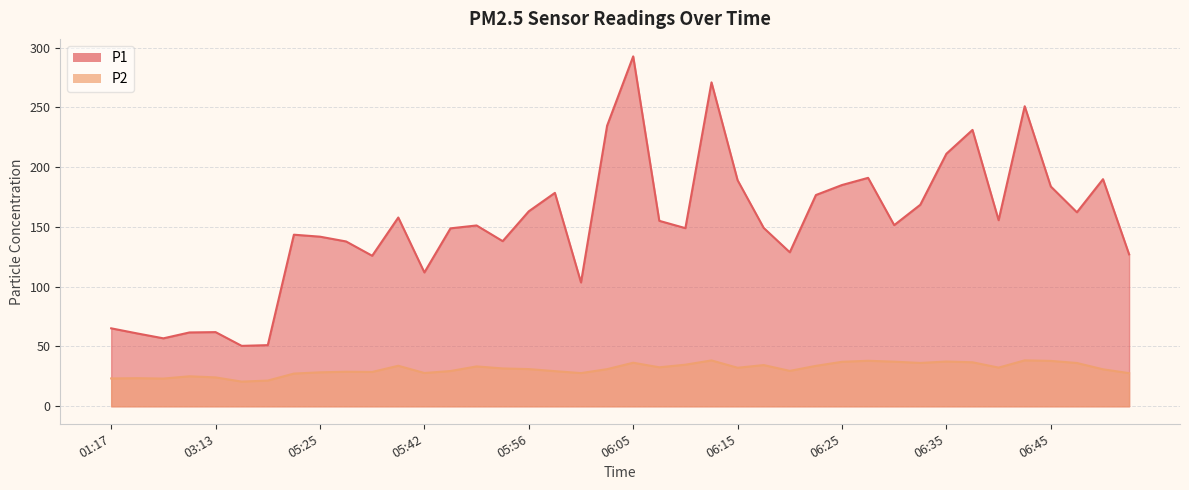

Rank the series by their average value, from highest to lowest.

P1, P2